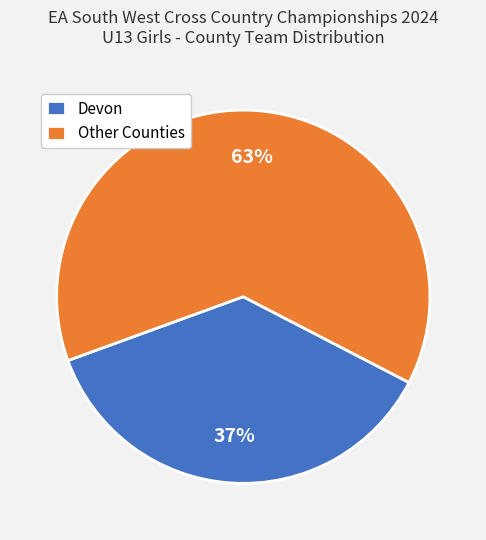

What is the largest slice in the pie chart?

Other Counties